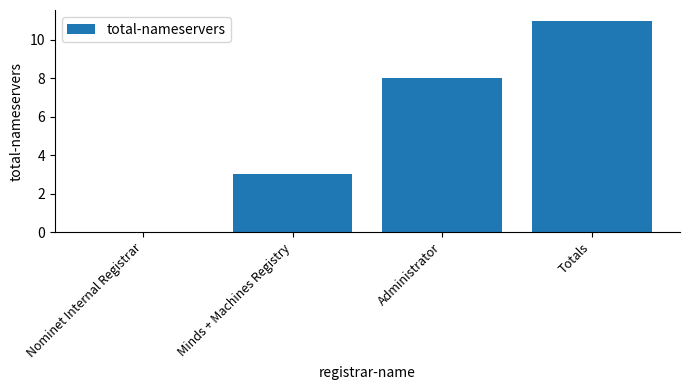

What is the sum of all values?

22